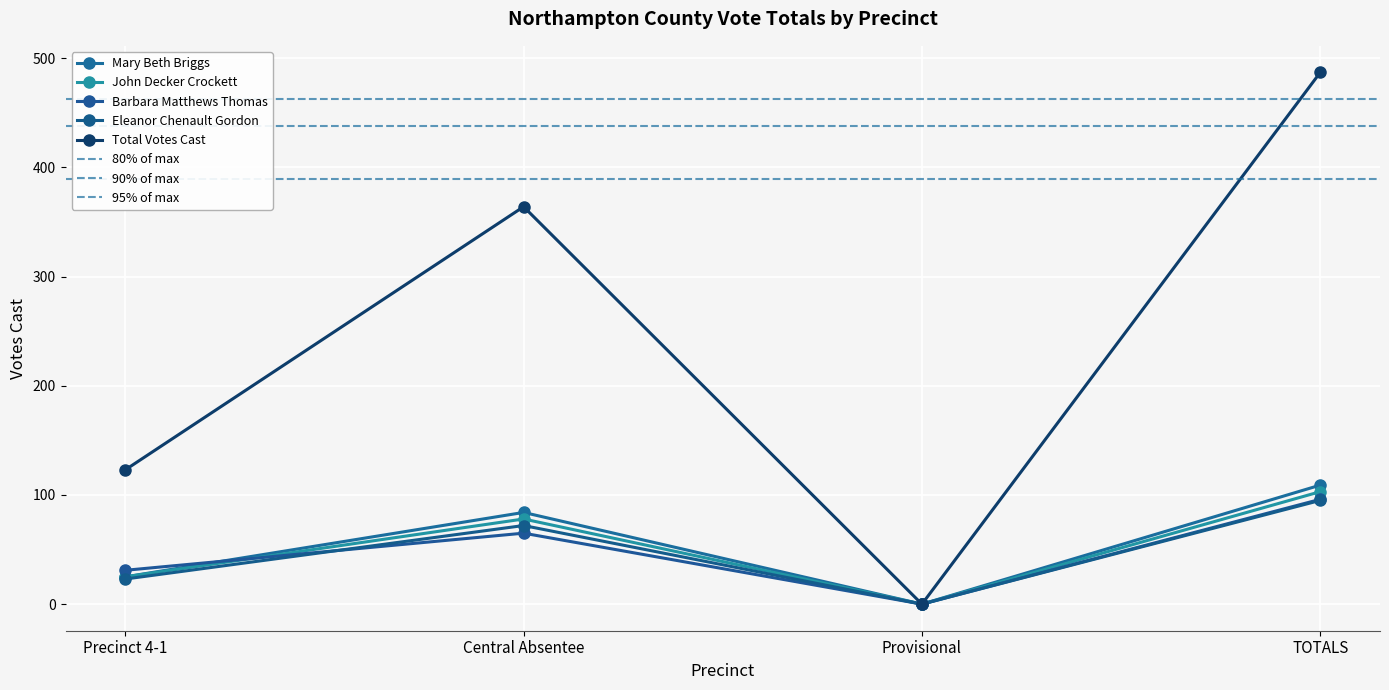

What is the difference between the Glenn Louis Purvis values at Provisional and TOTALS?

487